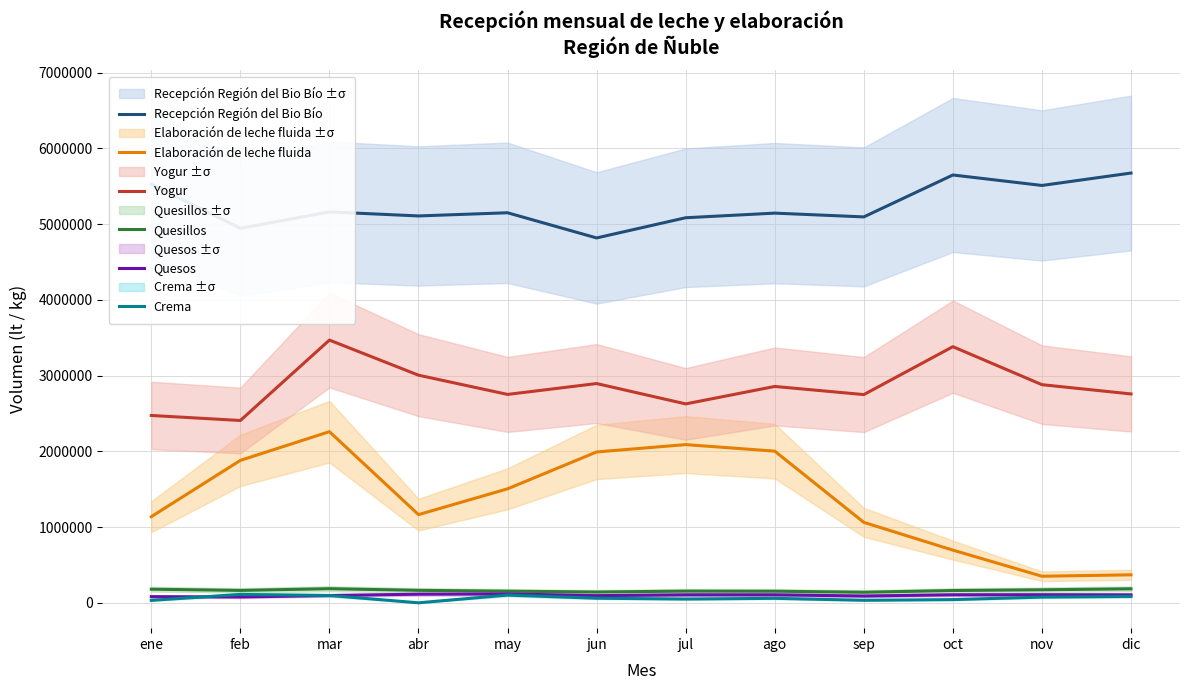

Reading right to left, list all the values displayed in this chart.

Recepción Región del Bio Bío: dic=5674964	nov=5511050	oct=5649283	sep=5095783	ago=5145686	jul=5084692	jun=4817919	may=5150463	abr=5108516	mar=5161640	feb=4945147	ene=5525834
Elaboración de leche fluida: dic=369708	nov=350970	oct=695730	sep=1062126	ago=2002704	jul=2089044	jun=1991898	may=1505082	abr=1164552	mar=2259780	feb=1880760	ene=1137414
Yogur: dic=2757972	nov=2880436	oct=3382220	sep=2749523	ago=2857001	jul=2626464	jun=2895258	may=2751742	abr=3005778	mar=3469218	feb=2407467	ene=2473797
Quesillos: dic=184800	nov=172040	oct=162360	sep=139480	ago=153120	jul=154440	jun=142560	may=153707	abr=164712	mar=186542	feb=163800	ene=179700
Quesos: dic=104965	nov=106464	oct=105875	sep=89576	ago=105471	jul=105332	jun=94543	may=116946	abr=113873	mar=96163	feb=76960	ene=81580
Crema: dic=84120	nov=75456	oct=42288	sep=33336	ago=59016	jul=49788	jun=60492	may=102132	abr=0	mar=96768	feb=110694	ene=32328